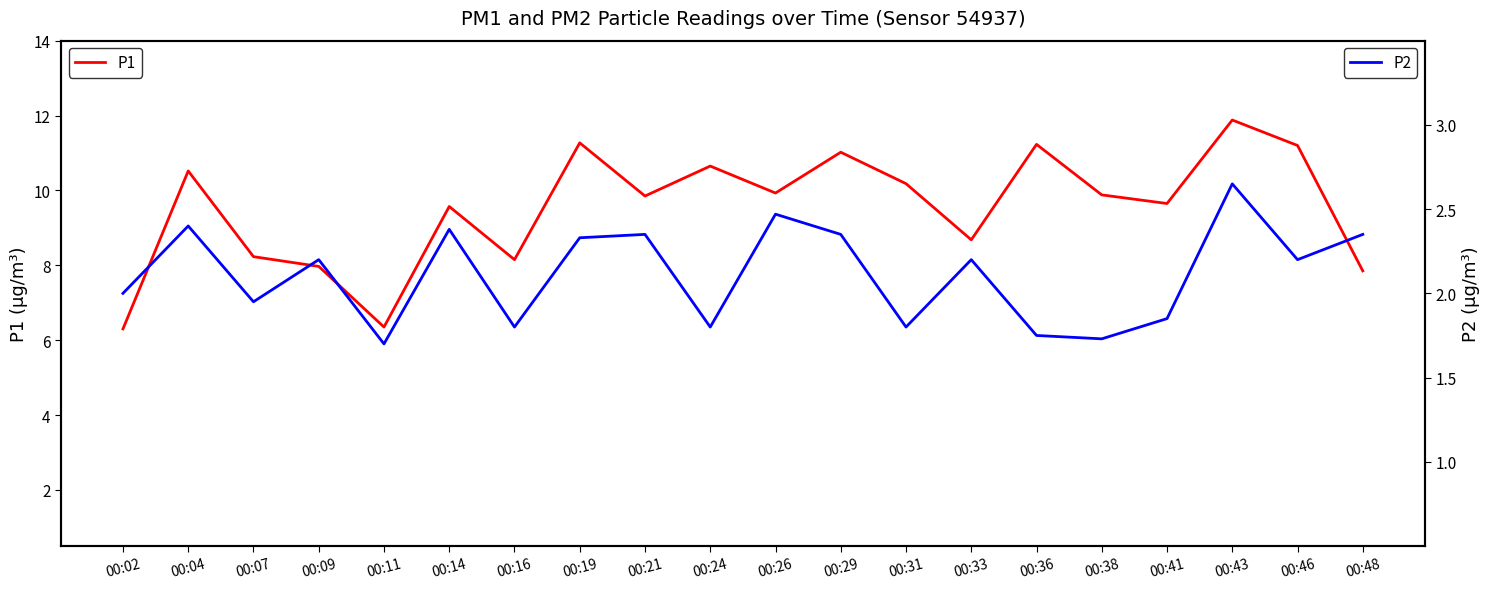

What is the minimum value shown in the chart?

1.7